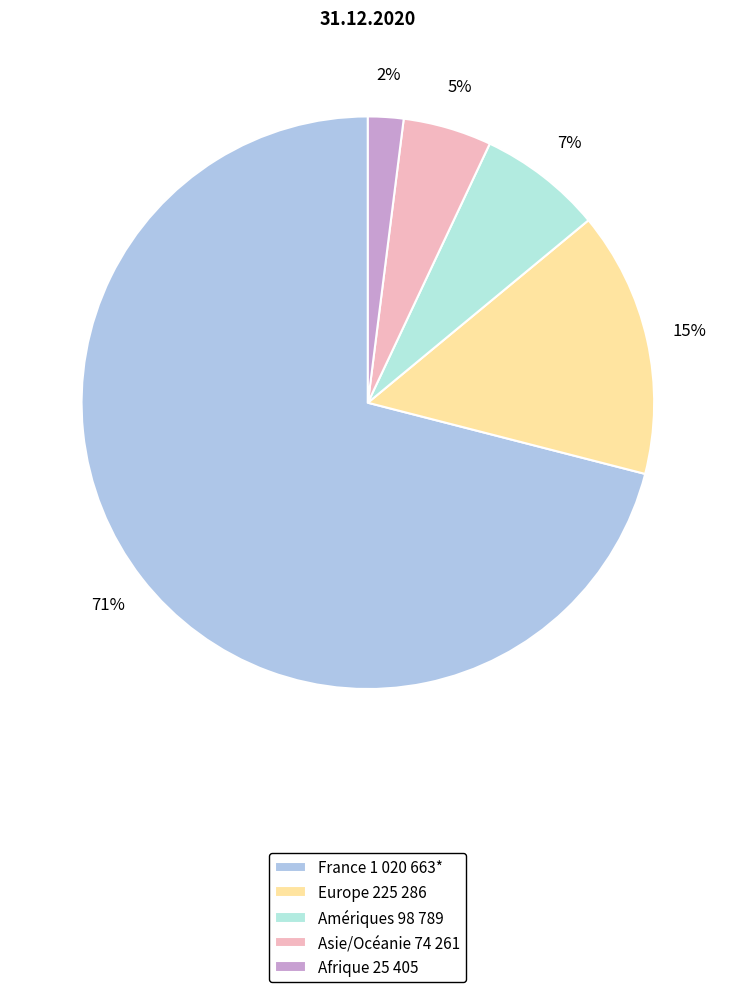

To the nearest percent, what is the difference between the largest and smallest slice percentages?

69%